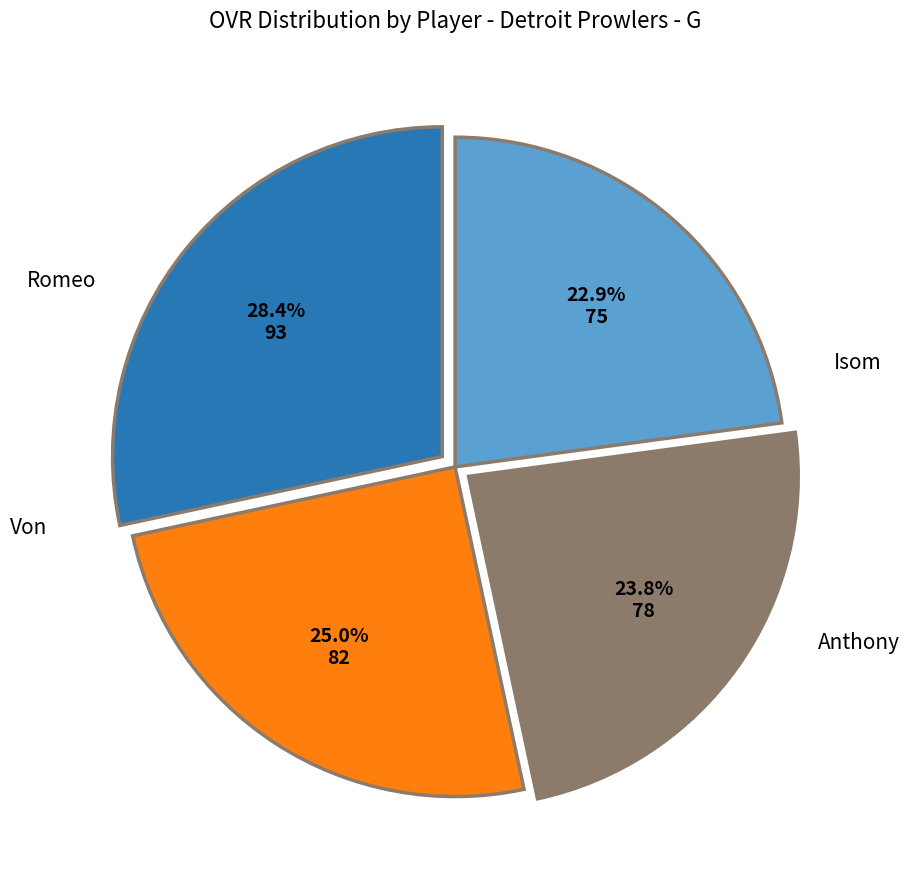

Is it true that Von is 33% of the pie?

False